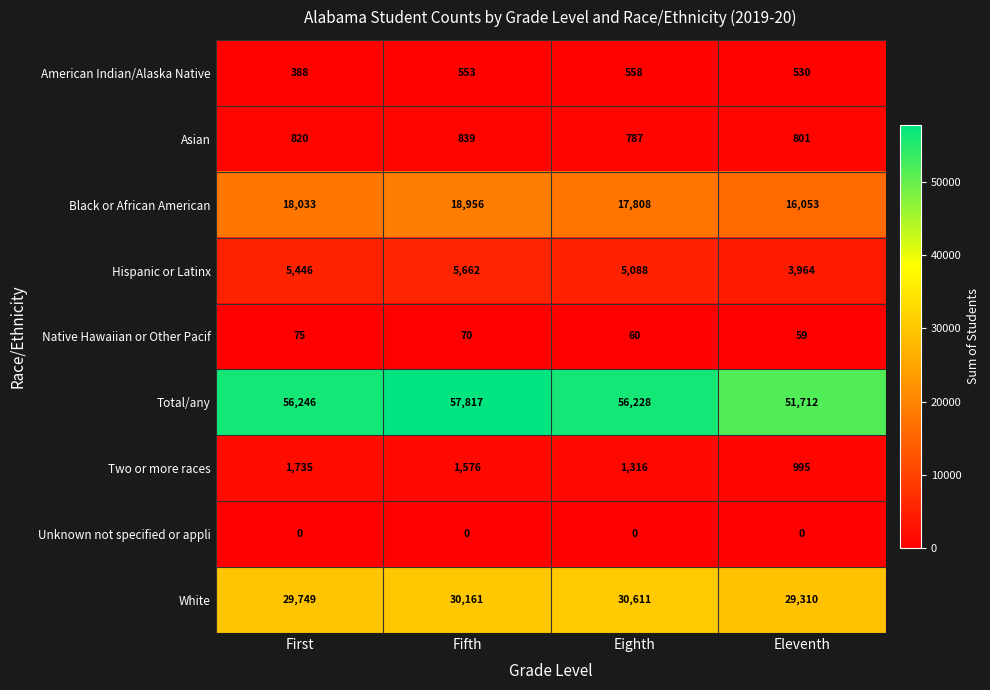

The value of Total/any at Eleventh is 51712. True or false?

True